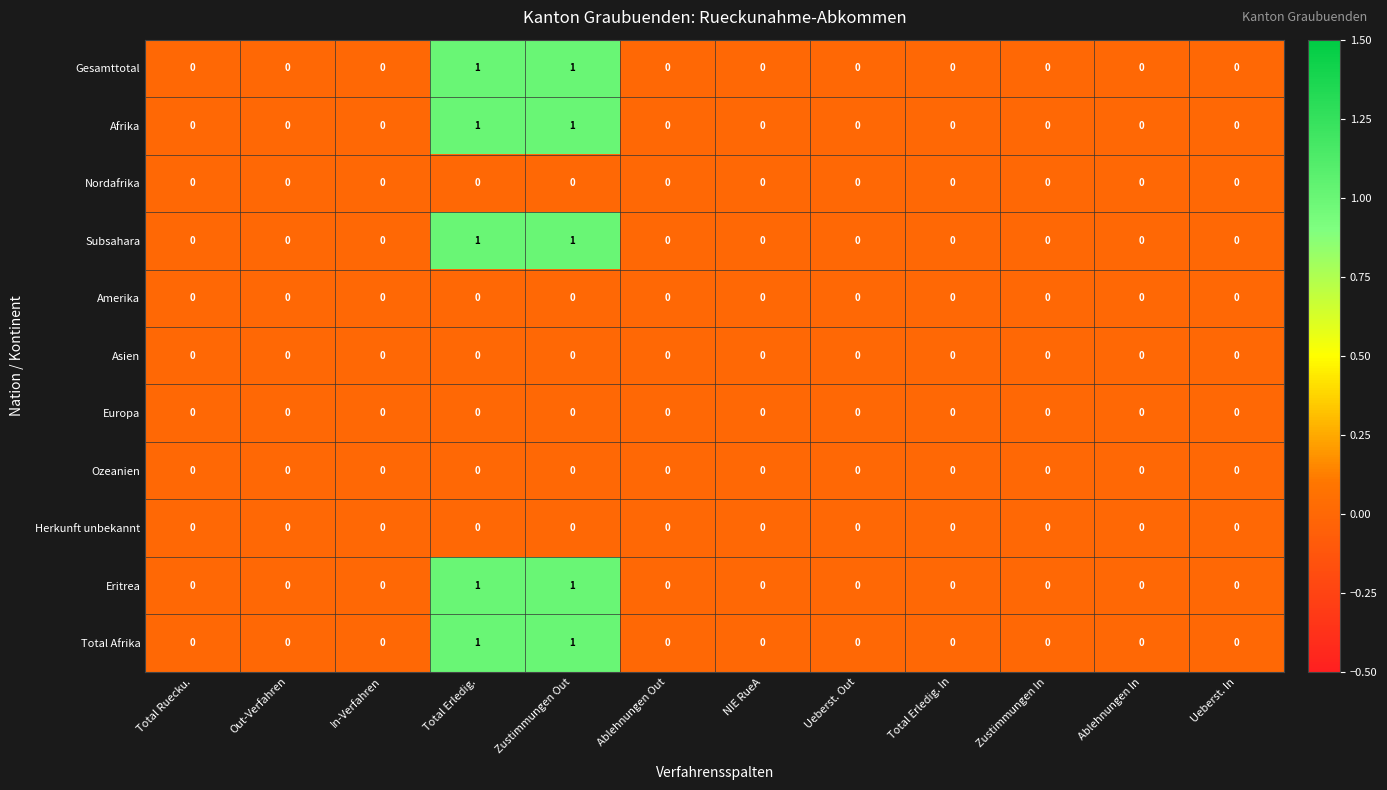

Count the Afrika values in the range 0 to 1.

12